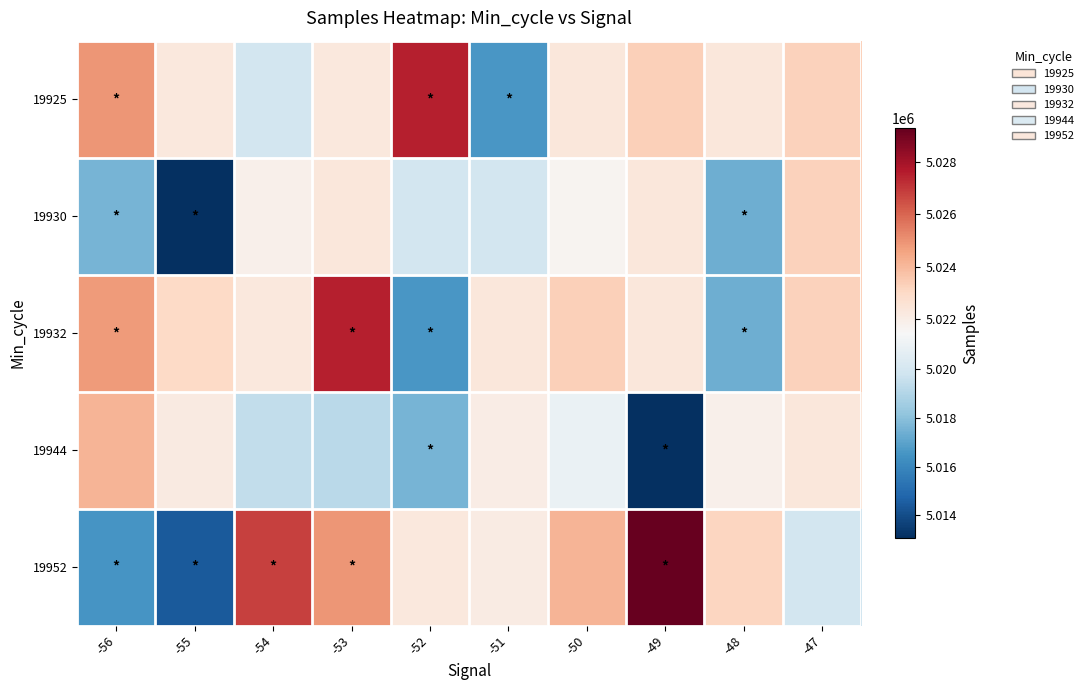

Reading left to right, extract all data points from this chart.

19925: -56=5024918	-55=5022305	-54=5019919	-53=5022268	-52=5027547	-51=5016615	-50=5022374	-49=5023327	-48=5022378	-47=5023262
19930: -56=5017597	-55=5013077	-54=5021885	-53=5022372	-52=5019919	-51=5019928	-50=5021683	-49=5022378	-48=5017349	-47=5023262
19932: -56=5024791	-55=5023054	-54=5022268	-53=5027547	-52=5016615	-51=5022374	-50=5023327	-49=5022378	-48=5017349	-47=5023262
19944: -56=5024097	-55=5022161	-54=5019396	-53=5019220	-52=5017597	-51=5022081	-50=5020947	-49=5013077	-48=5021885	-47=5022372
19952: -56=5016499	-55=5014447	-54=5026791	-53=5024918	-52=5022305	-51=5022106	-50=5024097	-49=5029265	-48=5023168	-47=5019917